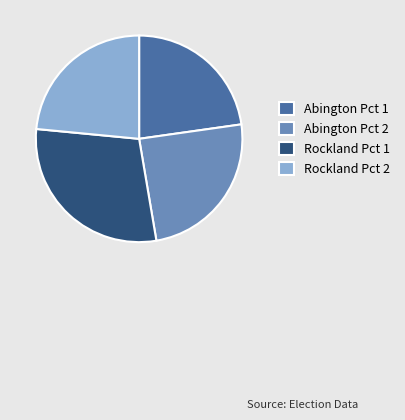

Approximately how many times larger is the value at Abington Pct 1 compared to Abington Pct 2?

0.9